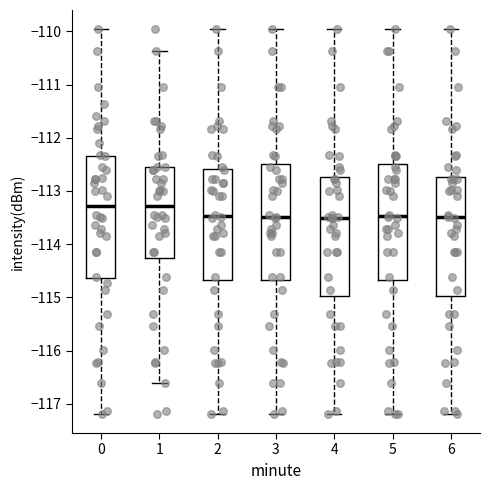

Reading left to right, transcribe this box plot: for each box, give where its median line is, the range the box spans, and where its two whiskers end, as read against the y-axis. The values are not printed on the chart, so give them approximately, as read against the axis.

0: median -113.3, box -114.6 to -112.3, whiskers -117.2 to -110.0
1: median -113.3, box -114.3 to -112.5, whiskers -116.6 to -110.4
2: median -113.5, box -114.7 to -112.6, whiskers -117.2 to -110.0
3: median -113.5, box -114.7 to -112.5, whiskers -117.2 to -110.0
4: median -113.5, box -115.0 to -112.7, whiskers -117.2 to -110.0
5: median -113.5, box -114.7 to -112.5, whiskers -117.2 to -110.0
6: median -113.5, box -115.0 to -112.7, whiskers -117.2 to -110.0